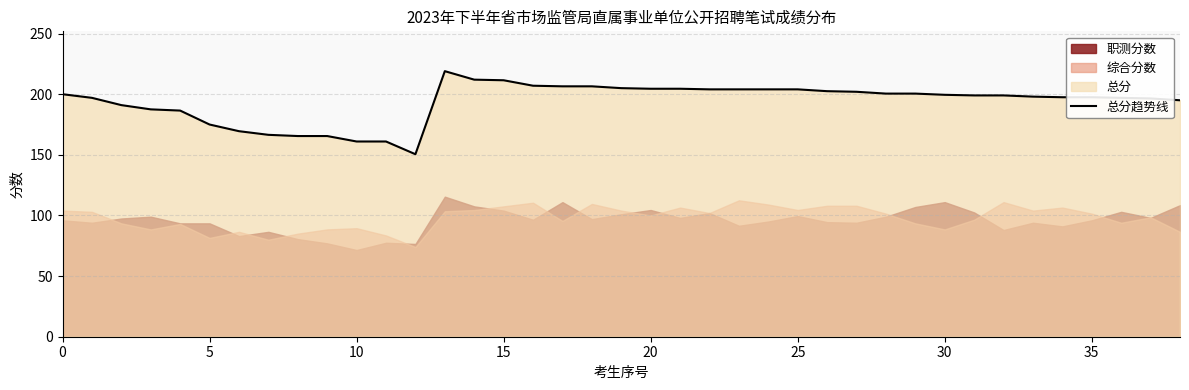

At which category does the data reach its first local peak?

13